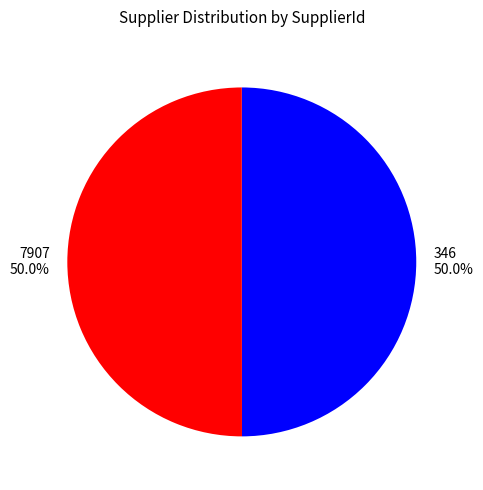

Approximately how many times larger is the value at 346 compared to 7907?

1.0